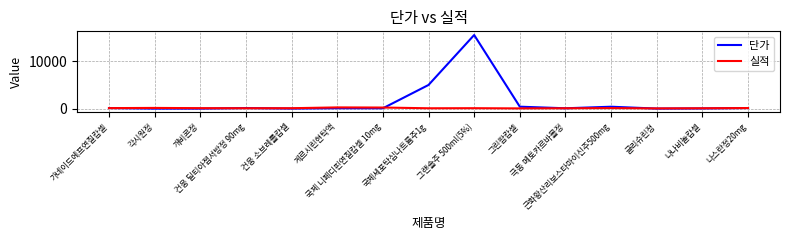

Rank the series by their average value, from lowest to highest.

실적, 단가